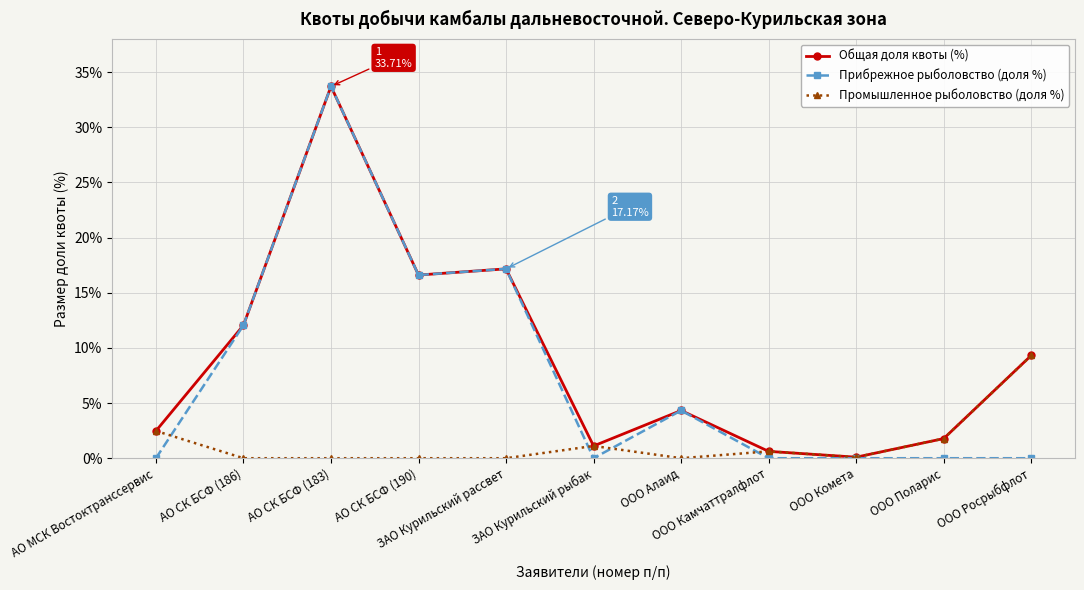

What is the sum of all Общая доля квоты (%) values?

99.3